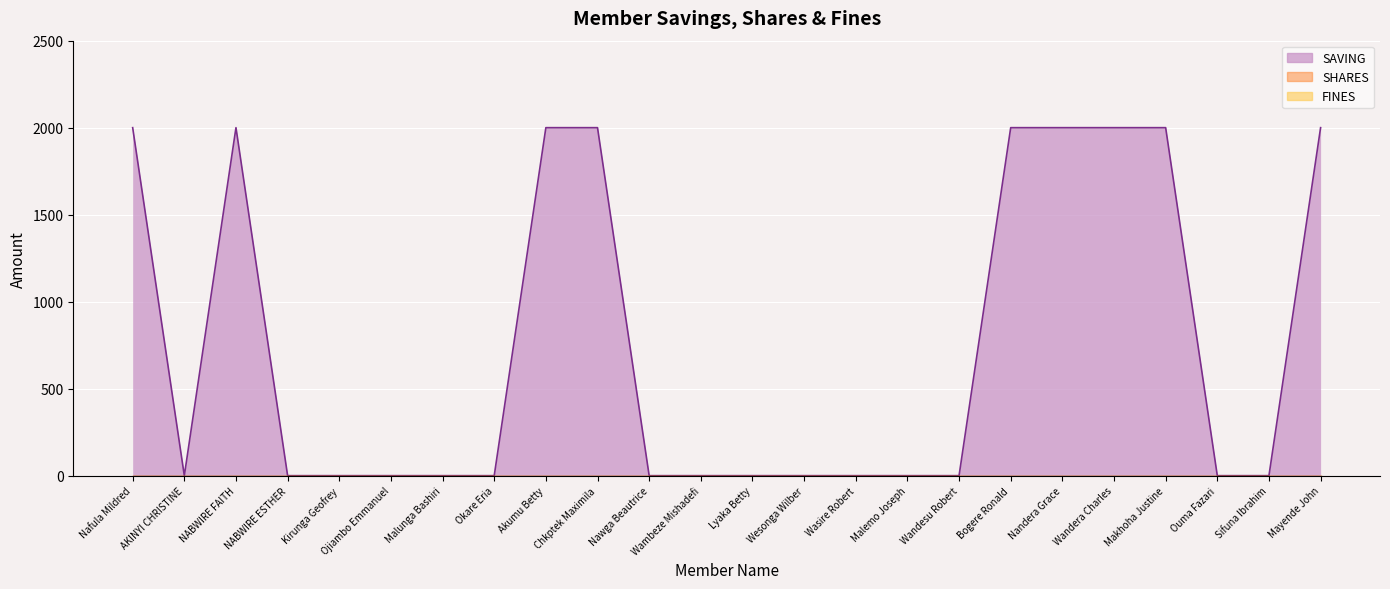

True or false: SAVING has more than 1 points higher than both neighbors.

False